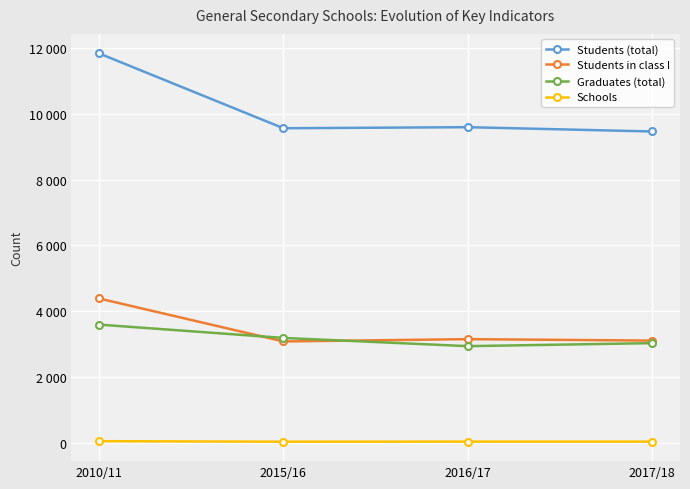

What is the label of the 4th point from the right?

2010/11